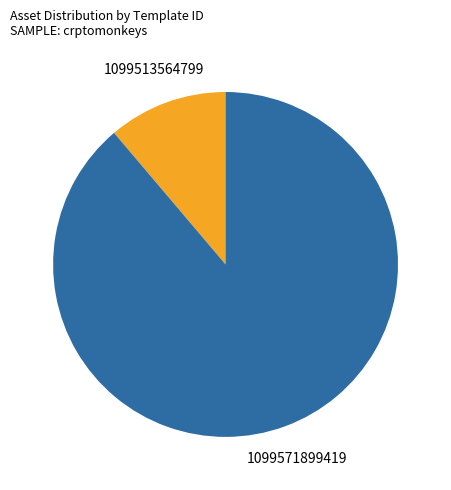

What is the largest slice in the pie chart?

1099571899419